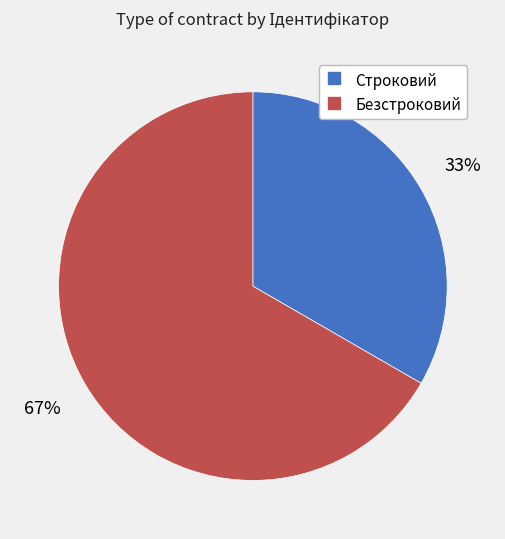

To the nearest percent, what percentage of the pie is Строковий?

33%